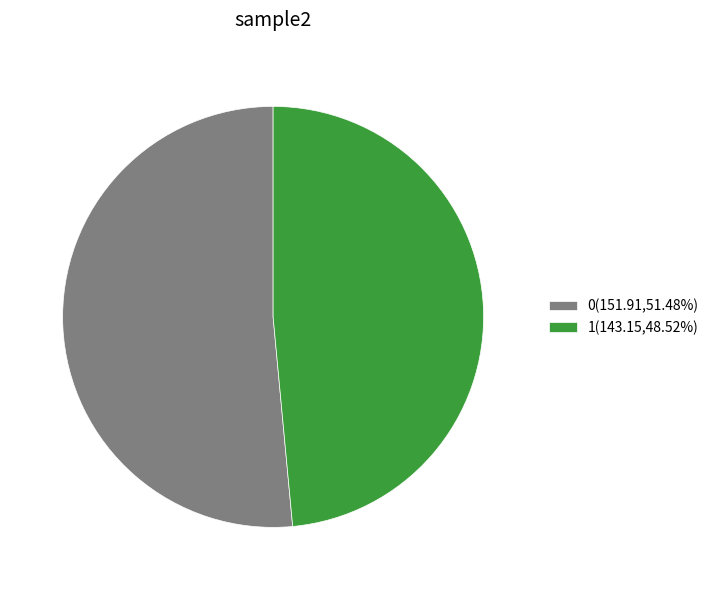

Is it true that 0 is 64% of the pie?

False